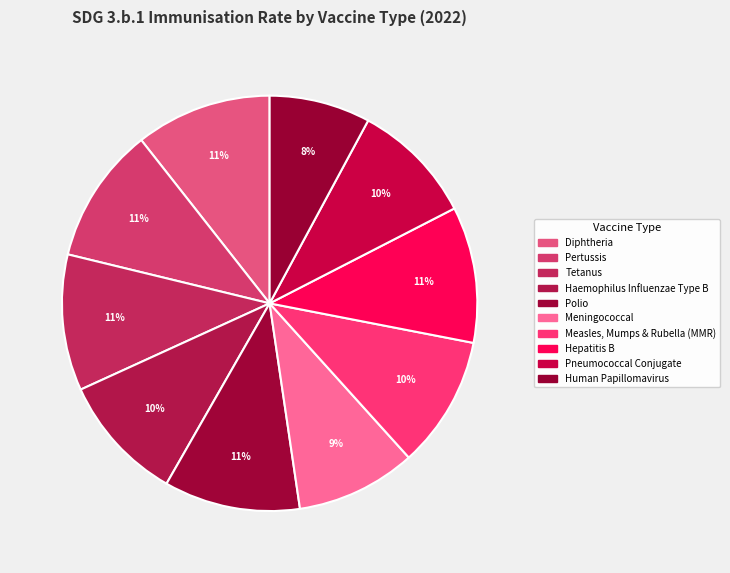

The Pertussis slice represents 11% of the pie. True or false?

True